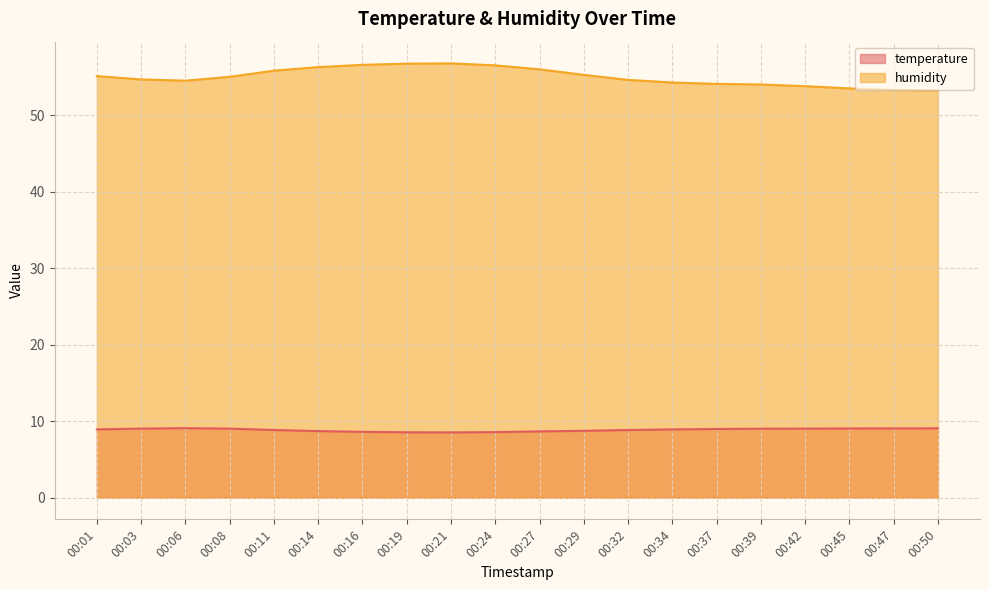

Reading right to left, transcribe all the data shown in this chart.

temperature: 00:50=9.1	00:47=9.1	00:45=9.0	00:42=9.0	00:39=9.0	00:37=9.0	00:34=8.9	00:32=8.8	00:29=8.7	00:27=8.7	00:24=8.6	00:21=8.5	00:19=8.5	00:16=8.6	00:14=8.7	00:11=8.8	00:08=9.0	00:06=9.1	00:03=9.0	00:01=8.9
humidity: 00:50=53.2	00:47=53.3	00:45=53.5	00:42=53.8	00:39=54.0	00:37=54.1	00:34=54.3	00:32=54.6	00:29=55.3	00:27=56.0	00:24=56.5	00:21=56.8	00:19=56.7	00:16=56.6	00:14=56.3	00:11=55.8	00:08=55.0	00:06=54.5	00:03=54.7	00:01=55.1